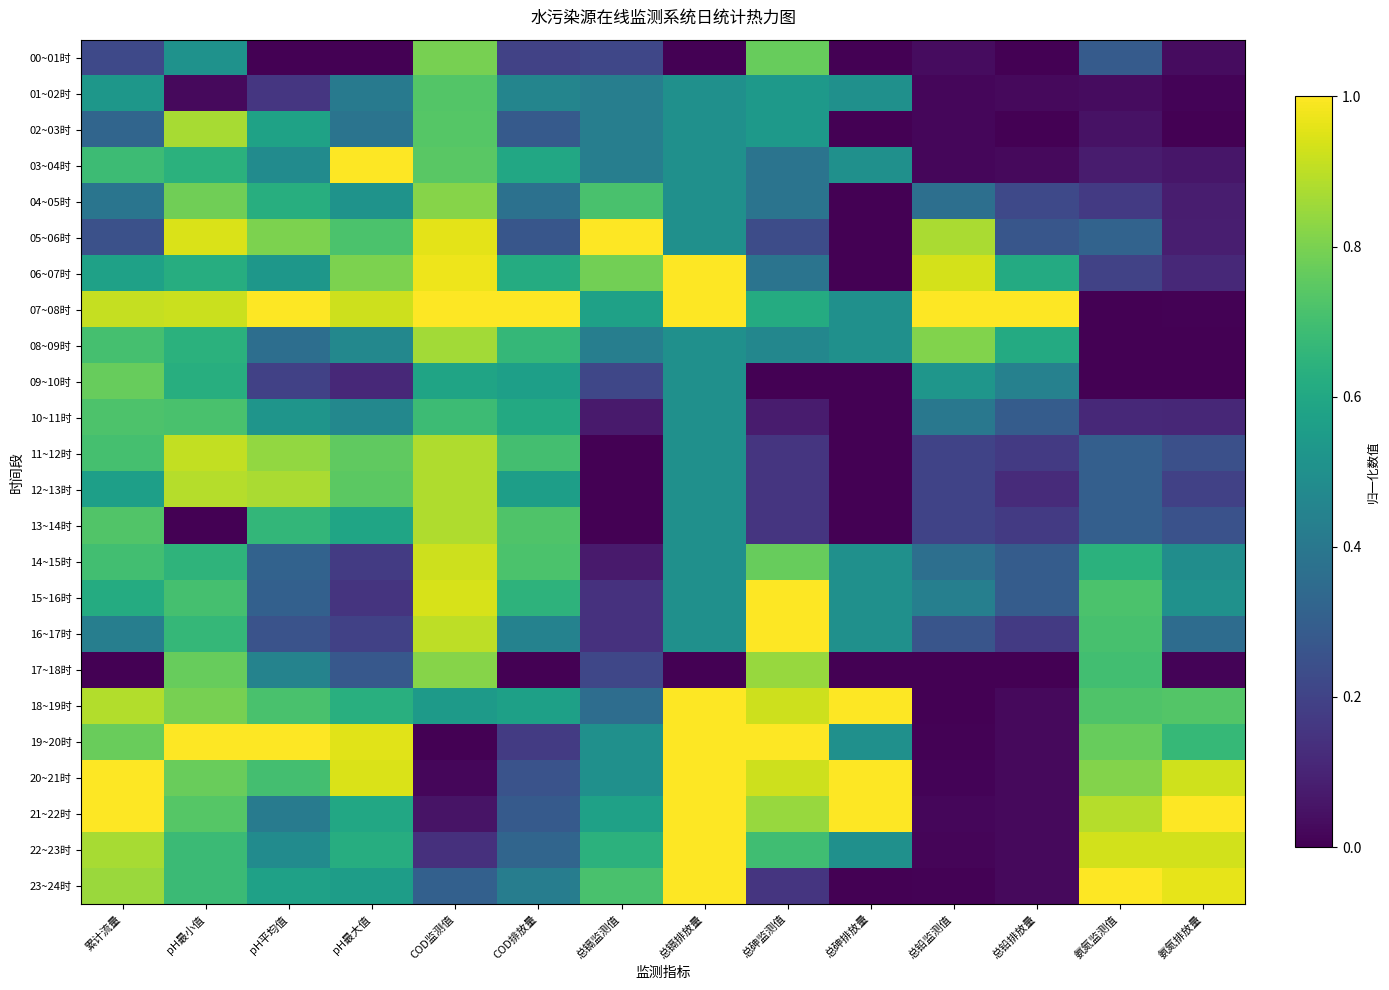

Rank the series by their maximum value, from lowest to highest.

10~11时, 01~02时, 09~10时, 00~01时, 04~05时, 17~18时, 08~09时, 02~03时, 13~14时, 12~13时, 11~12时, 14~15时, 03~04时, 05~06时, 06~07时, 07~08时, 15~16时, 16~17时, 18~19时, 19~20时, 20~21时, 21~22时, 22~23时, 23~24时